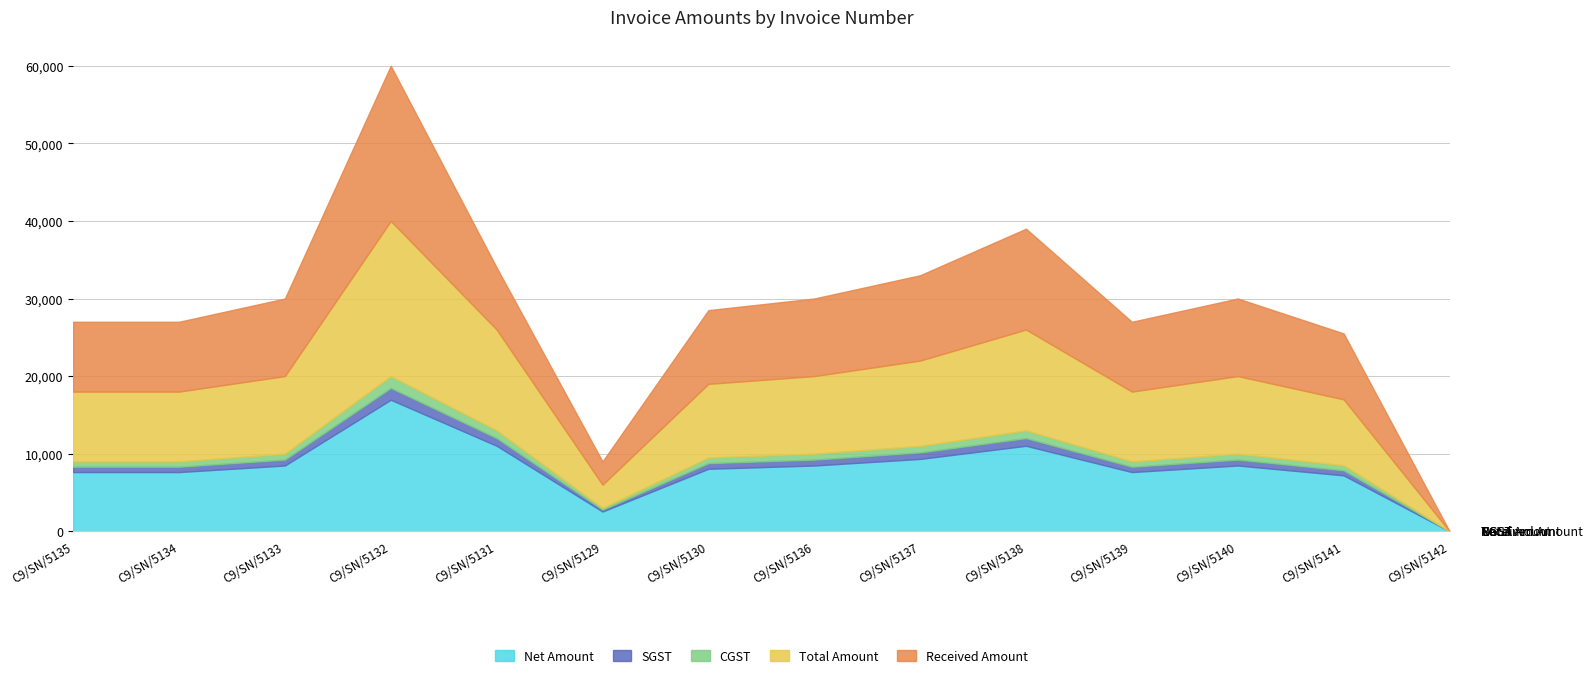

Rank the series by their maximum value, from highest to lowest.

Total Amount, Received Amount, Net Amount, SGST, CGST